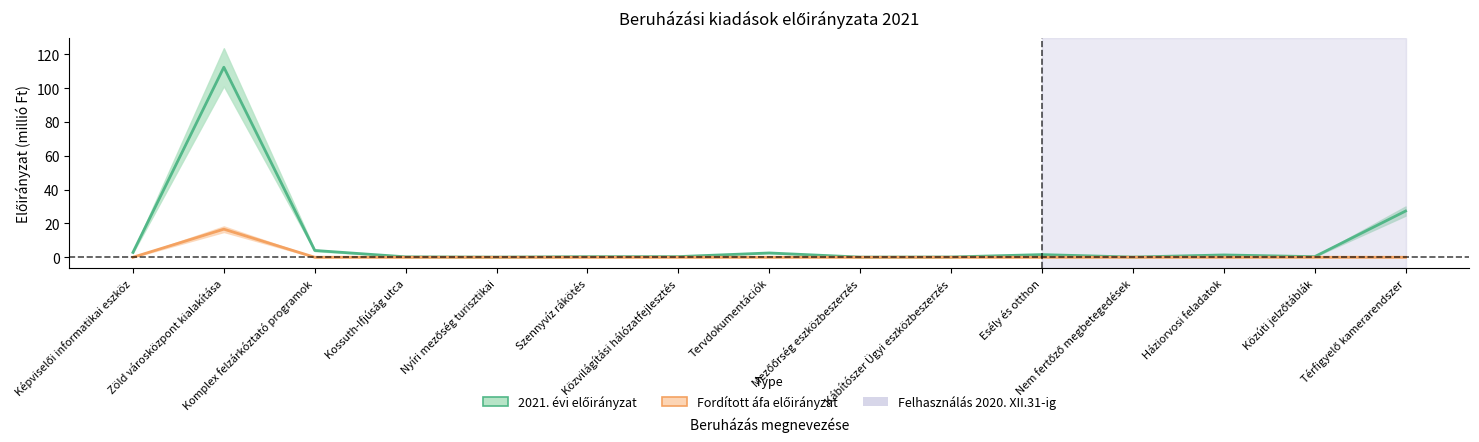

What is the spread (max minus min) of values at Tervdokumentációk?

2.5